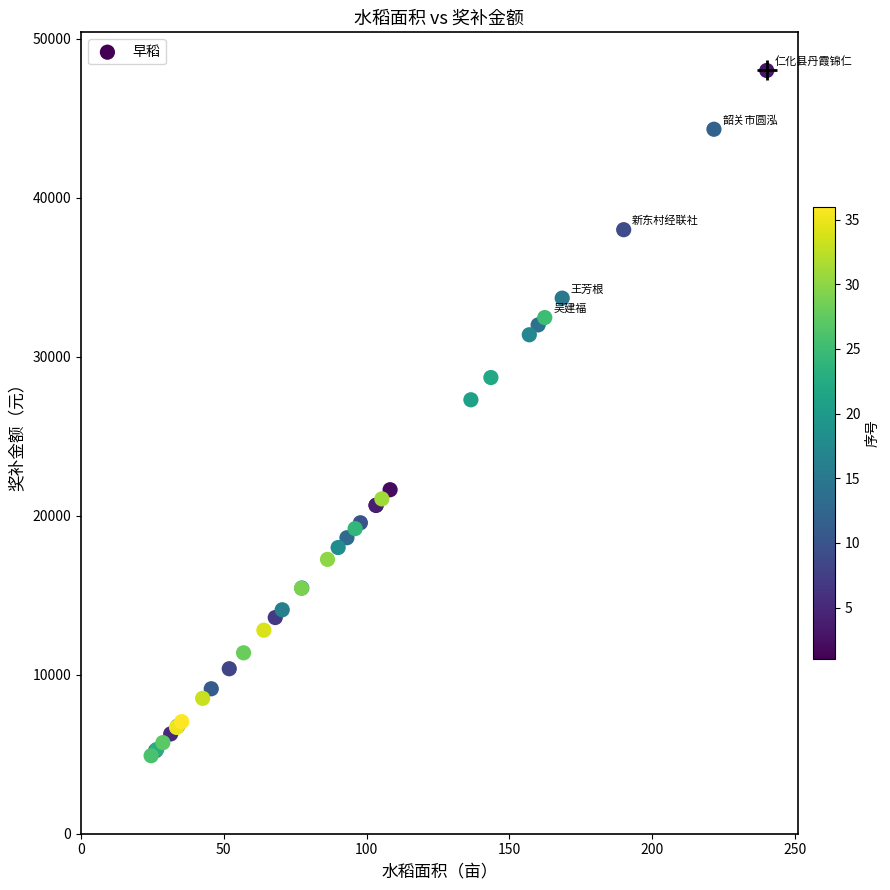

What Y value in the scatter plot is closest to 26462?

27300